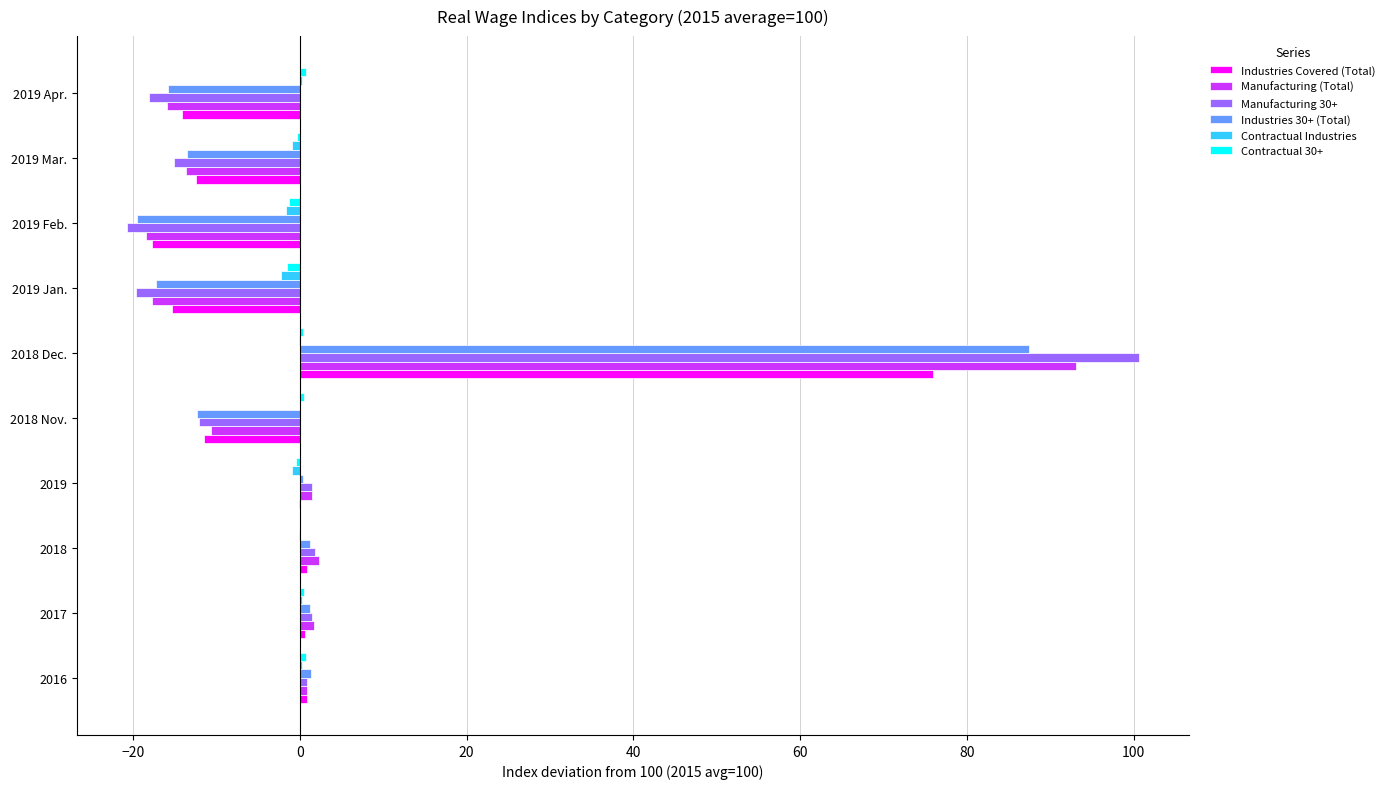

Is the value of Contractual Industries at 2019 Jan. greater than the value of Manufacturing (Total) at 2019 Apr.?

Yes